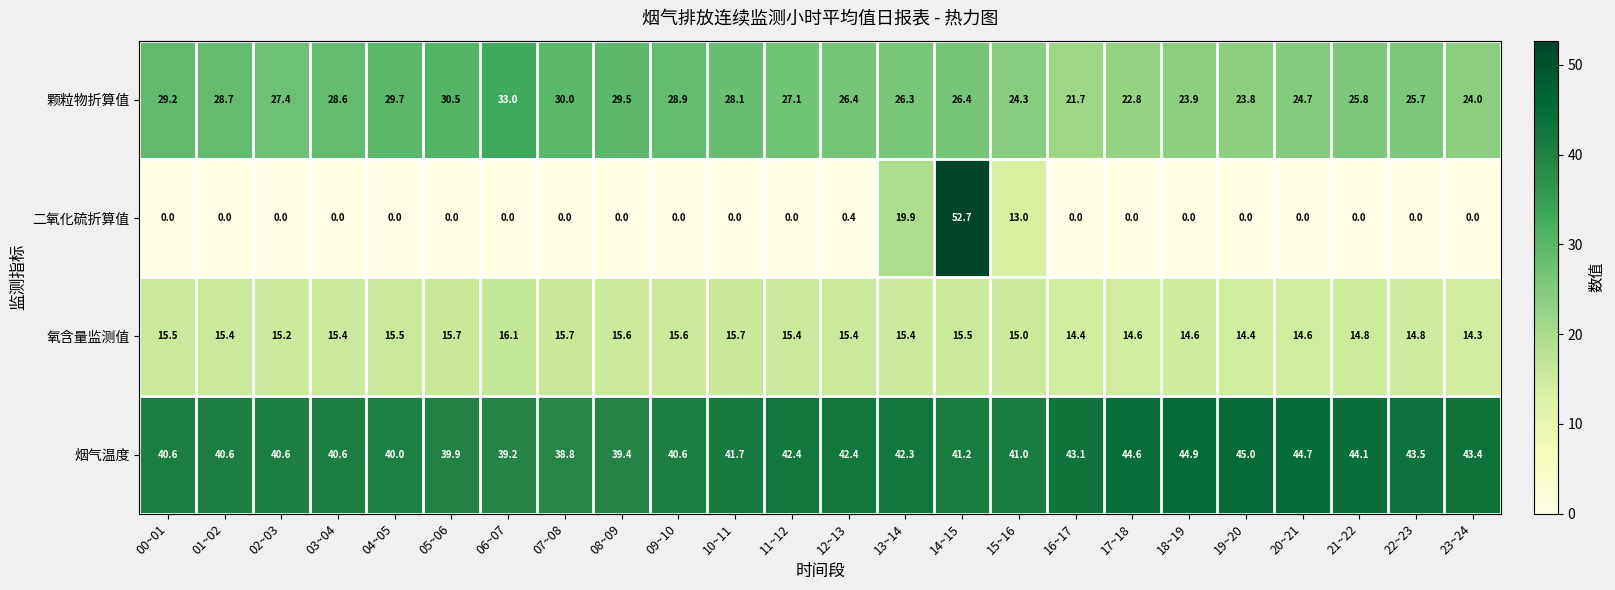

At how many categories does at least one series exceed 0?

24